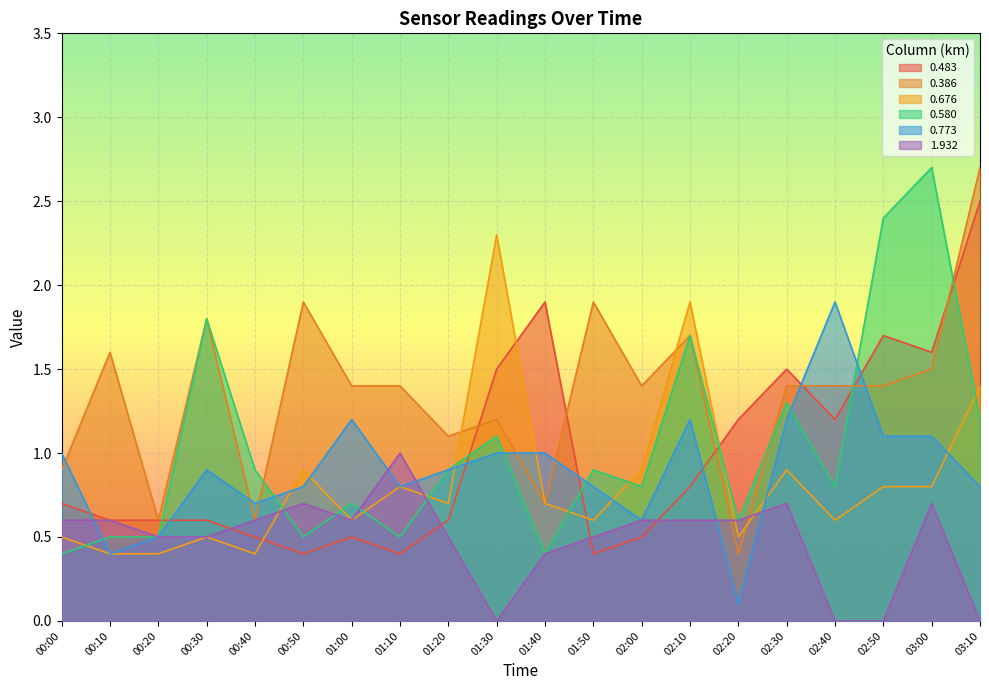

At which category does 0.483 reach its first local peak?

01:00